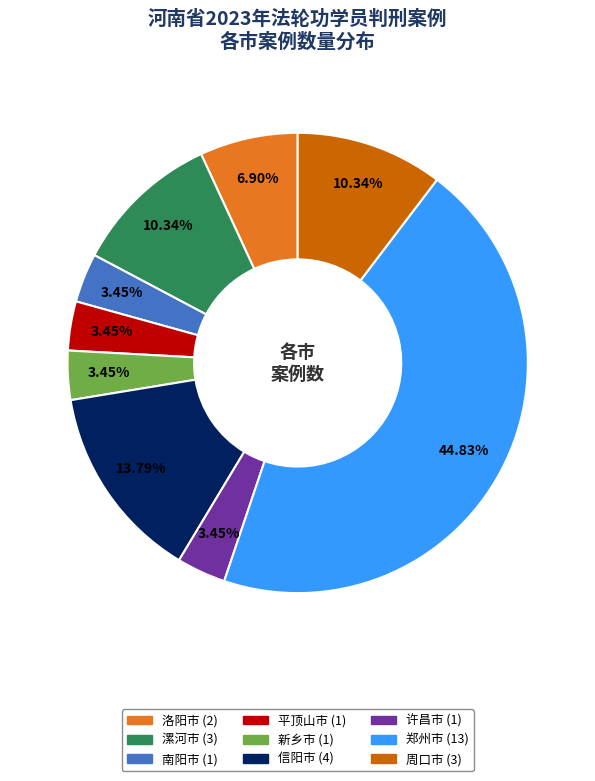

Which category has the biggest portion of the pie?

郑州市